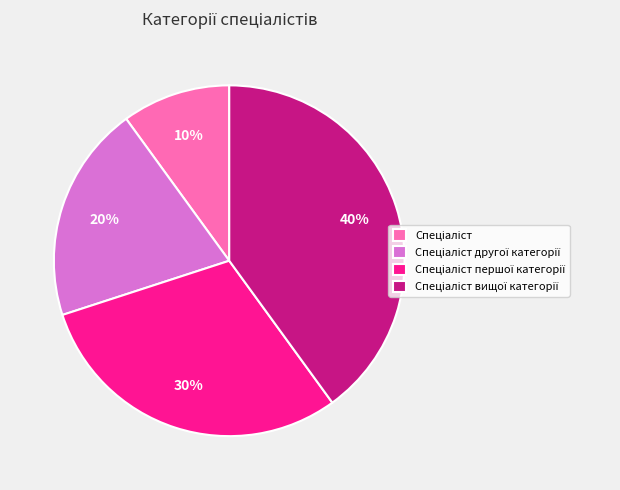

To the nearest percent, what is the average slice percentage?

25%